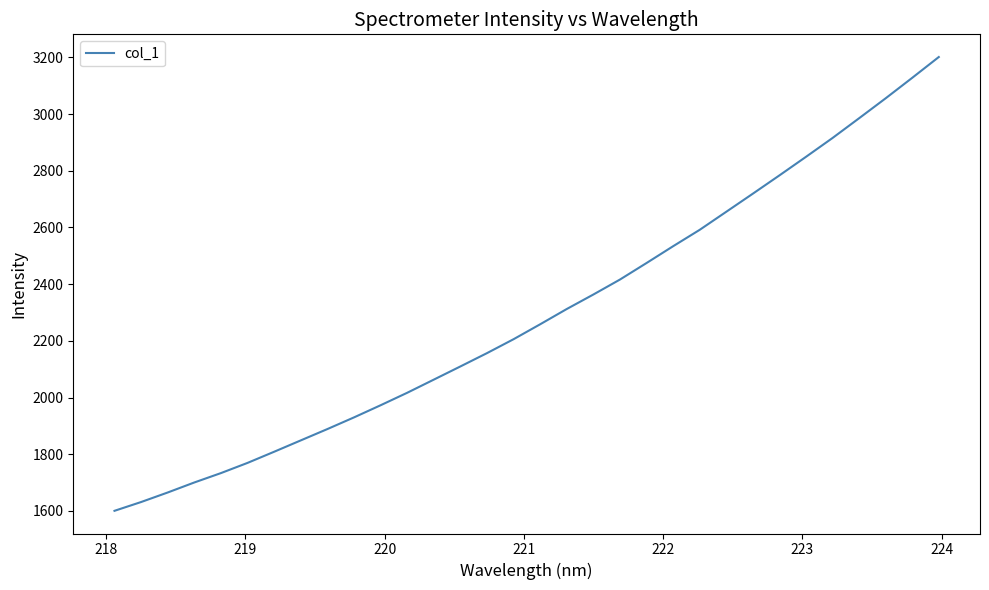

What is the maximum value shown in the chart?

3201.2